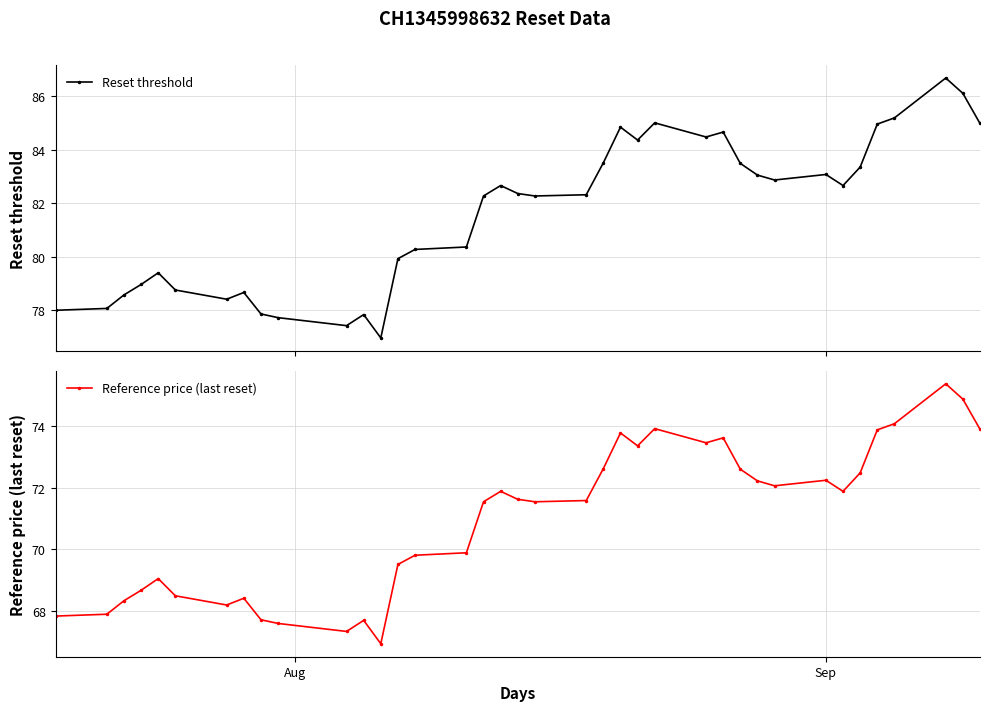

Reading left to right, transcribe all the data shown in this chart.

Reset threshold: 78.0	78.1	78.6	79.0	79.4	78.8	78.4	78.7	77.9	77.7	77.4	77.8	77.0	79.9	80.3	80.4	82.3	82.7	82.4	82.3	82.3	83.5	84.8	84.4	85.0	84.5	84.7	83.5	83.1	82.9	83.1	82.7	83.4	85.0	85.2	86.7	86.1	85.0
Reference price (last reset): 67.8	67.9	68.3	68.7	69.0	68.5	68.2	68.4	67.7	67.6	67.3	67.7	66.9	69.5	69.8	69.9	71.5	71.9	71.6	71.5	71.6	72.6	73.8	73.4	73.9	73.5	73.6	72.6	72.2	72.1	72.2	71.9	72.5	73.9	74.1	75.4	74.9	73.9